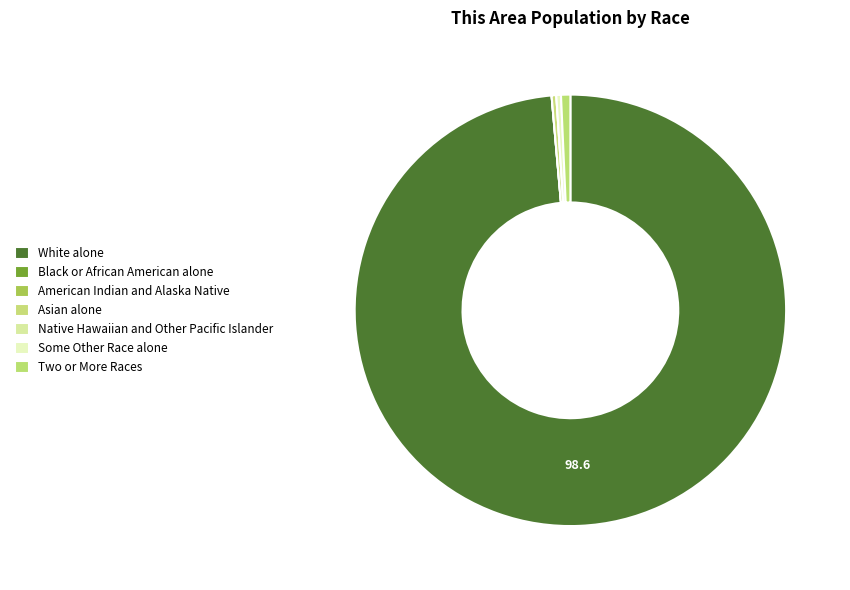

Does Two or More Races account for over 50% of the chart?

No